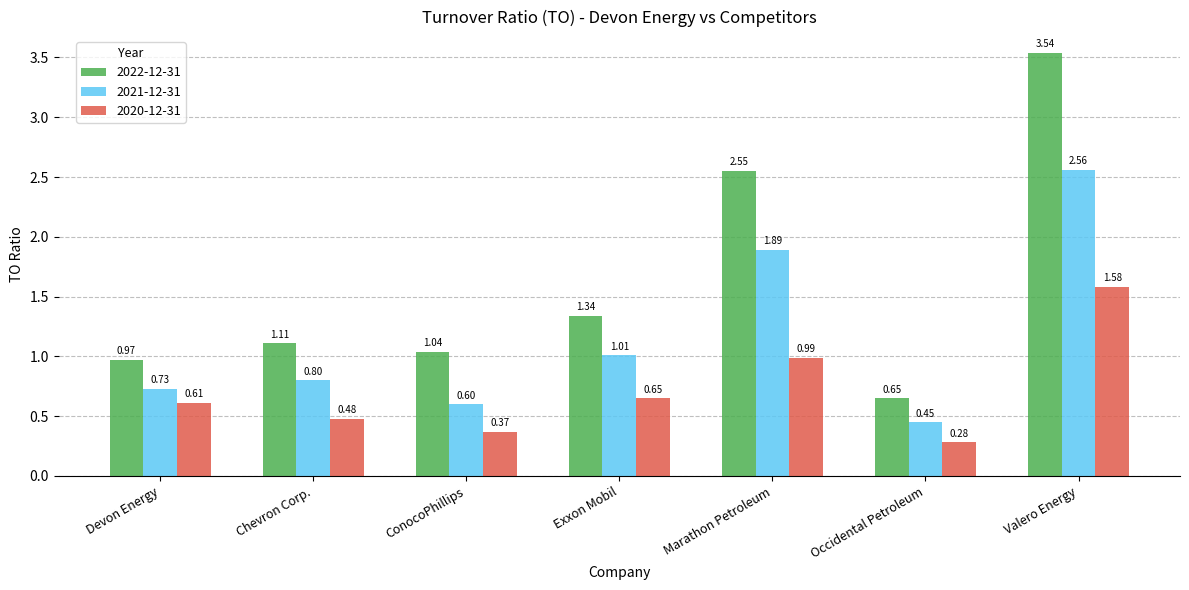

Which label corresponds to the smallest value in the chart?

Occidental Petroleum